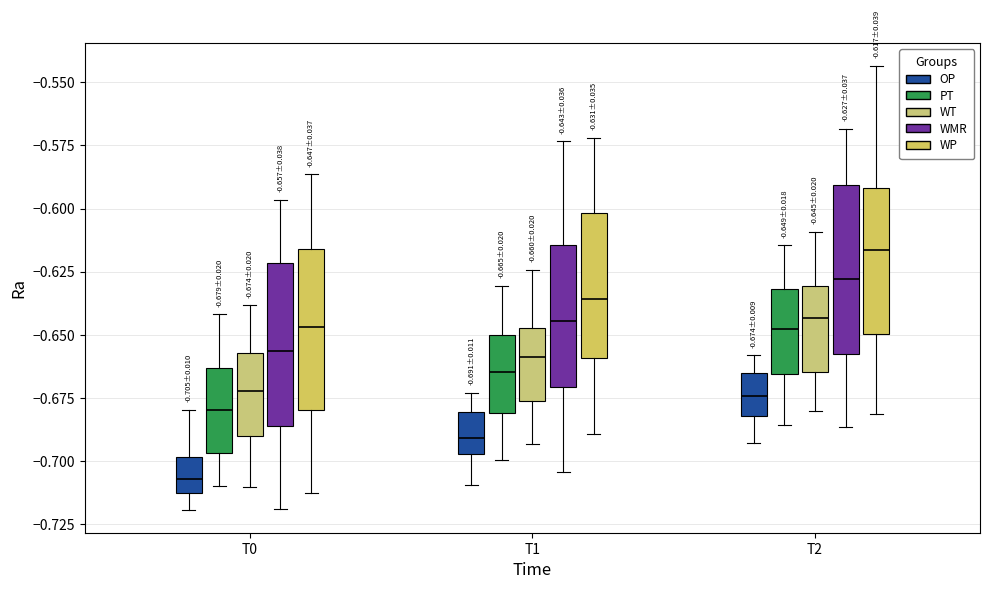

Which box has the lowest median line?

T0 (OP)